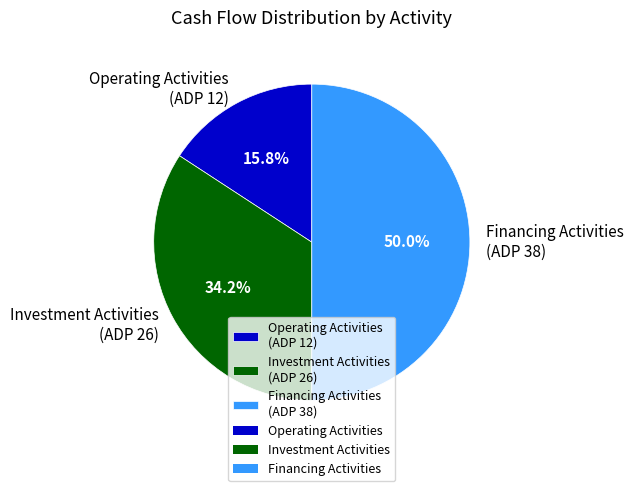

How much of the chart is everything except Investment Activities (ADP 26)?

65.8%